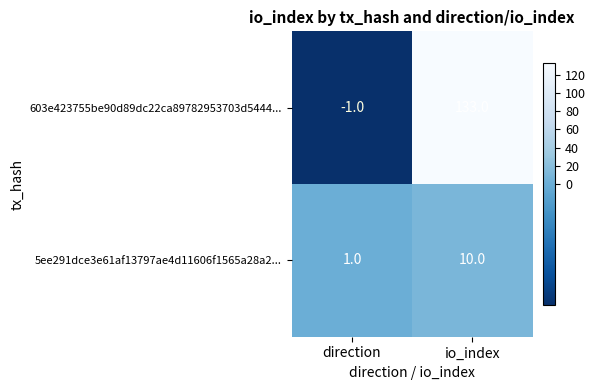

List the series in order of their overall mean, lowest first.

5ee291dce3e61af13797ae4d11606f1565a28a2..., 603e423755be90d89dc22ca89782953703d5444...